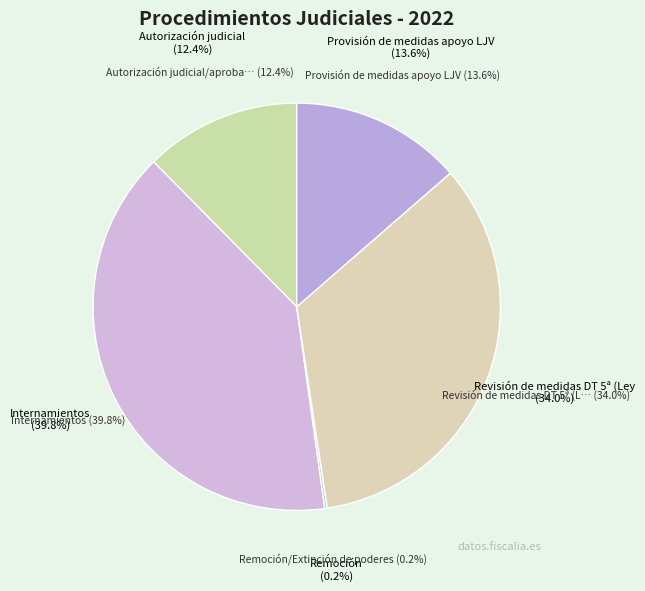

What is the change in value from Internamientos to Provisión de medidas apoyo LJV?

-131